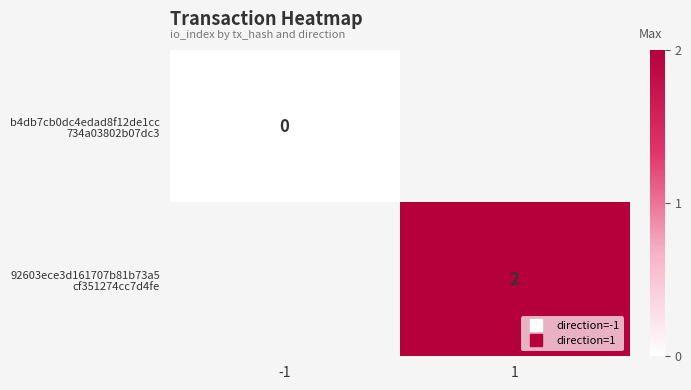

Rank the series by their maximum value, from lowest to highest.

b4db7cb0dc4edad8f12de1cc 734a03802b07dc3, 92603ece3d161707b81b73a5 cf351274cc7d4fe